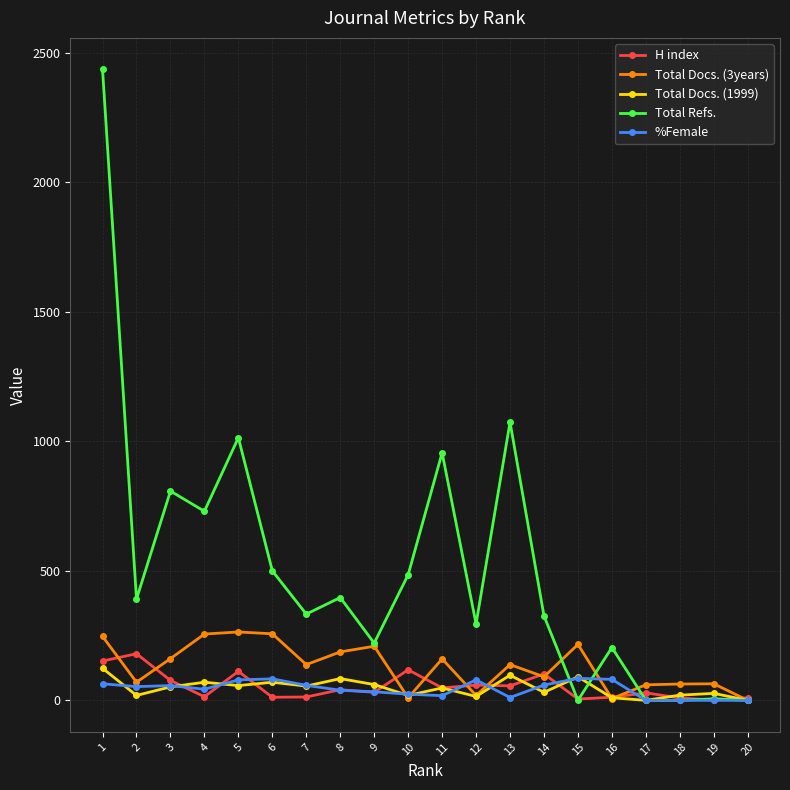

What is the maximum value shown in the chart?

2436